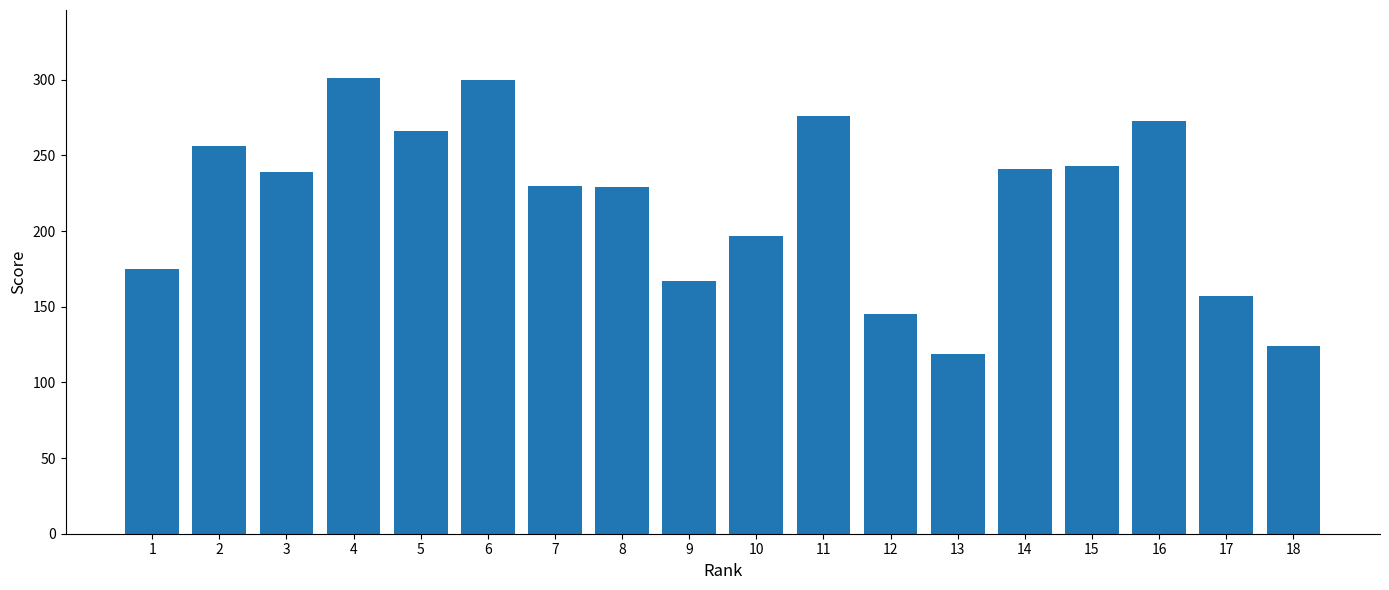

How many values are below 239?

9